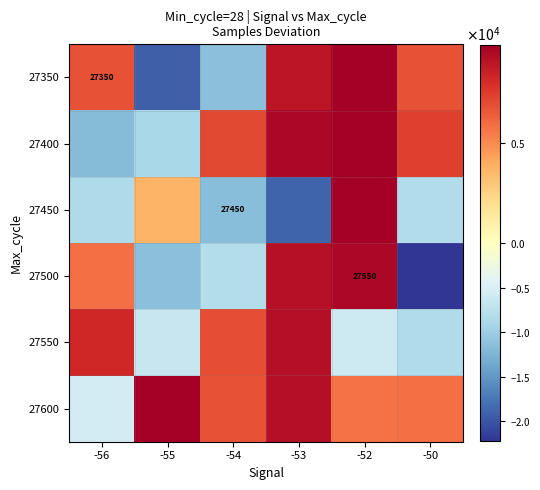

How many negative values does the 27550 series have?

3